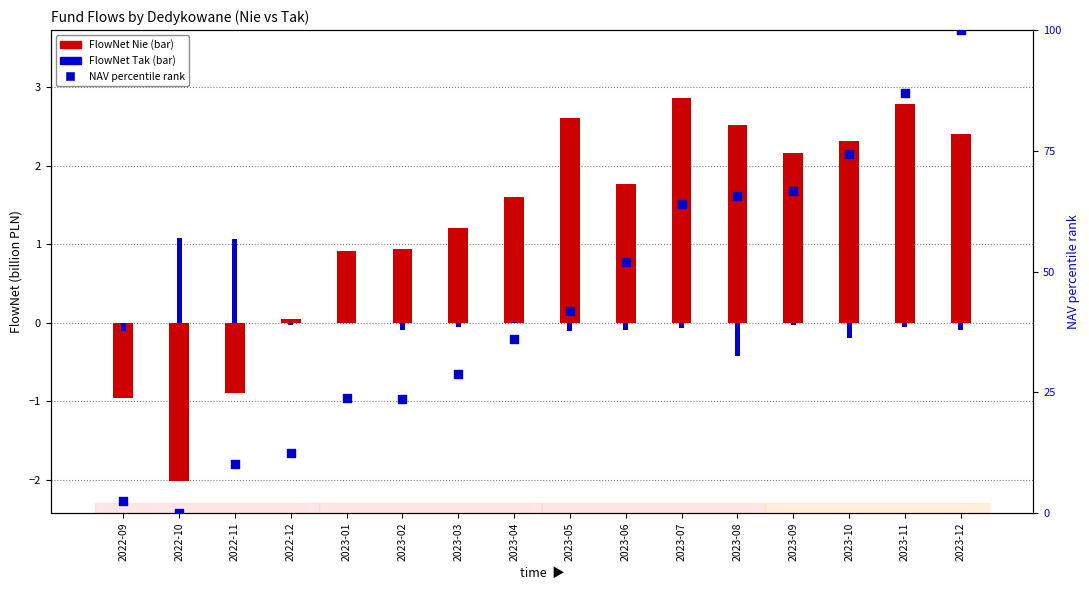

Which series contains the lowest Y value?

FlowNet Nie